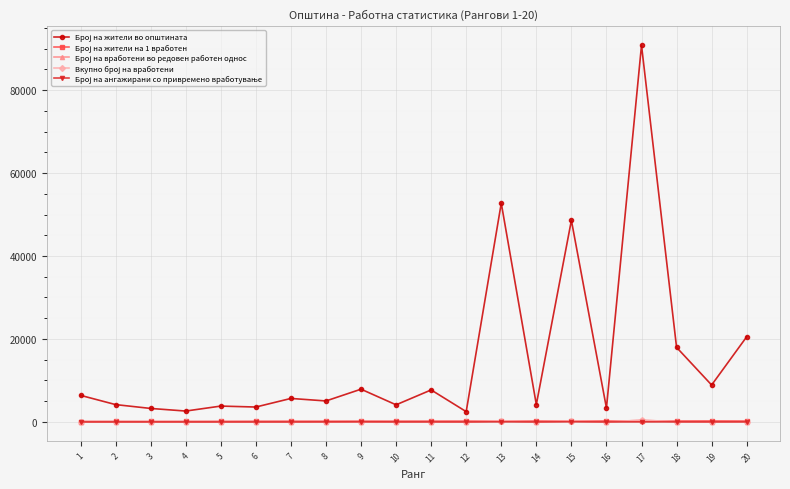

At which category is the sum across all series the highest?

17